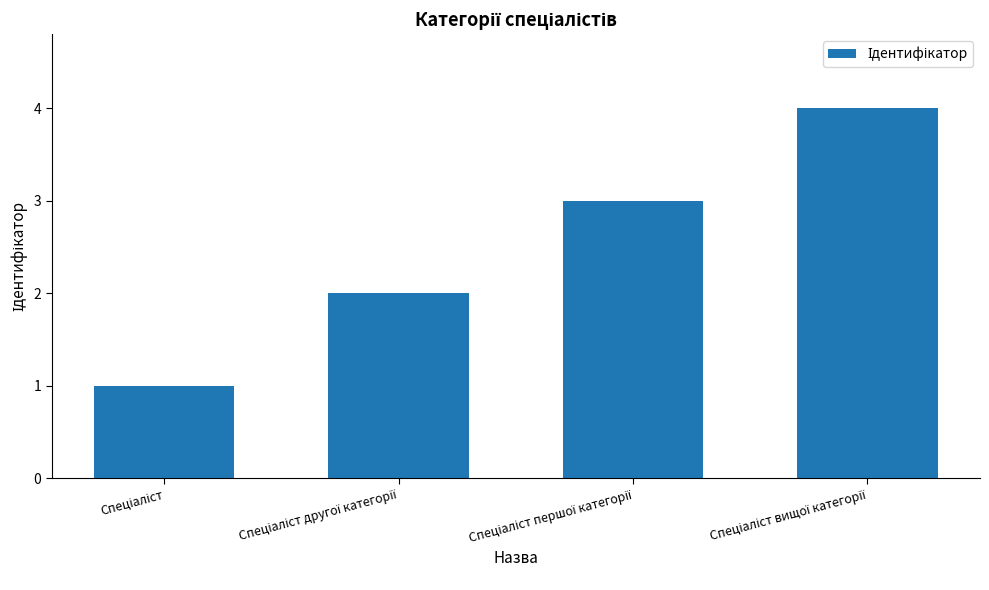

What is the greatest value displayed?

4